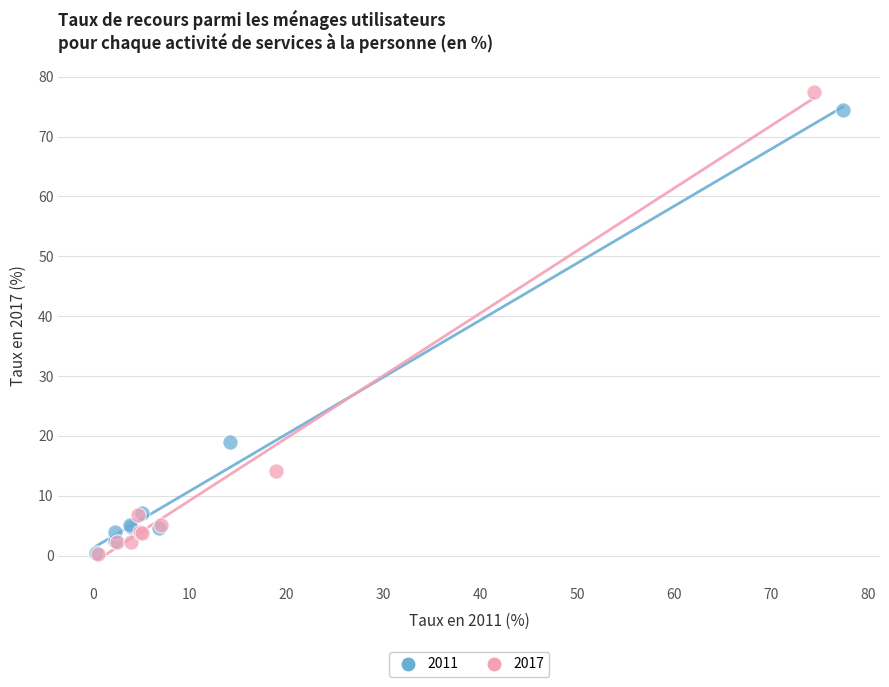

Which series has the largest Y range (max minus min)?

2017